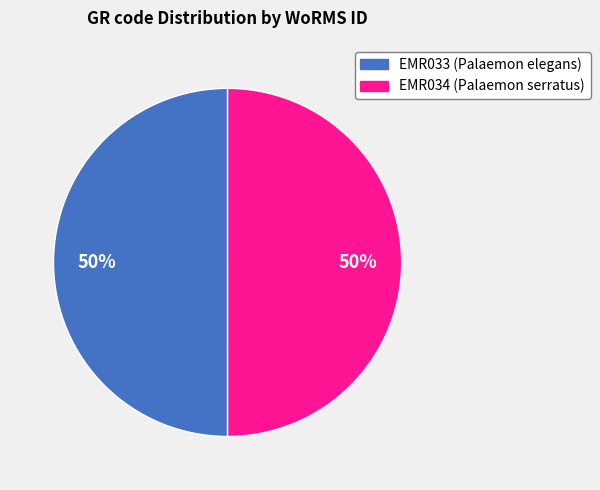

What percentage is the EMR033 slice, to the nearest percent?

50%